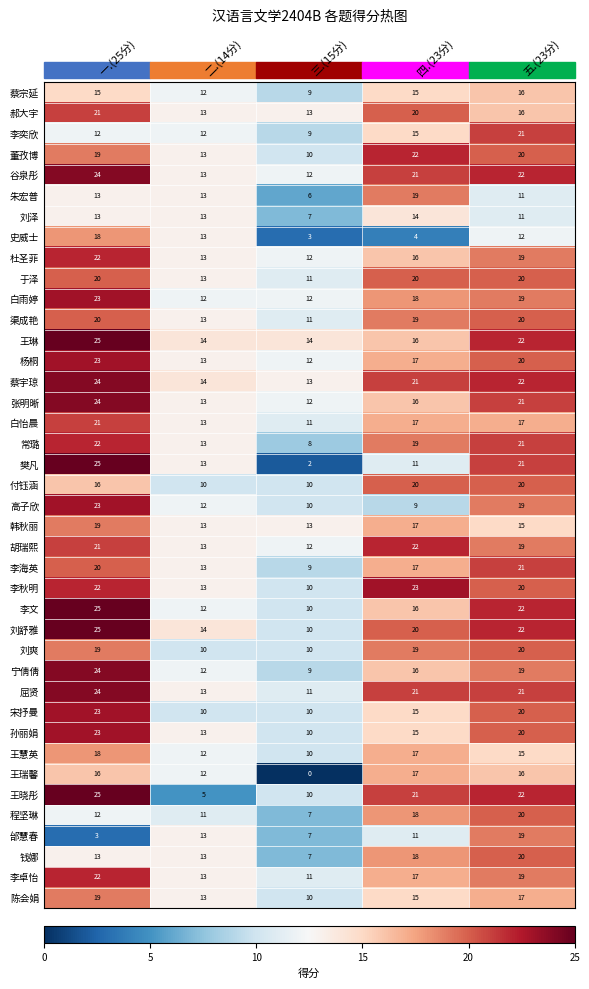

What is the greatest value displayed?

25